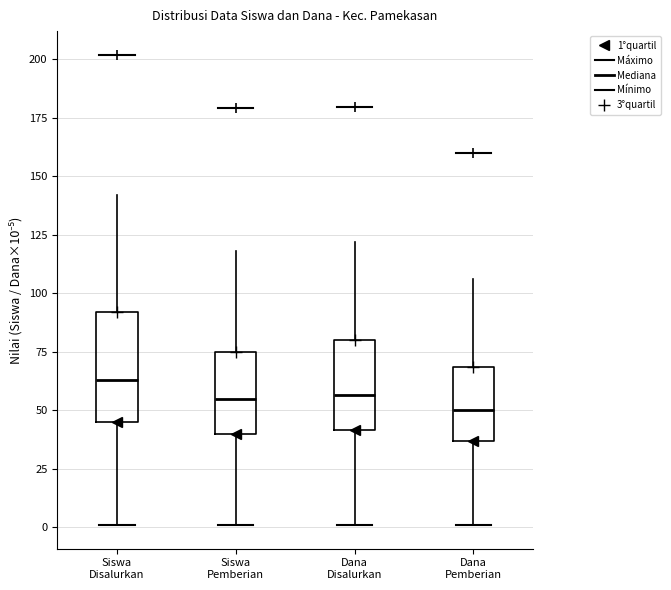

Which box's median line is the highest?

Siswa Disalurkan